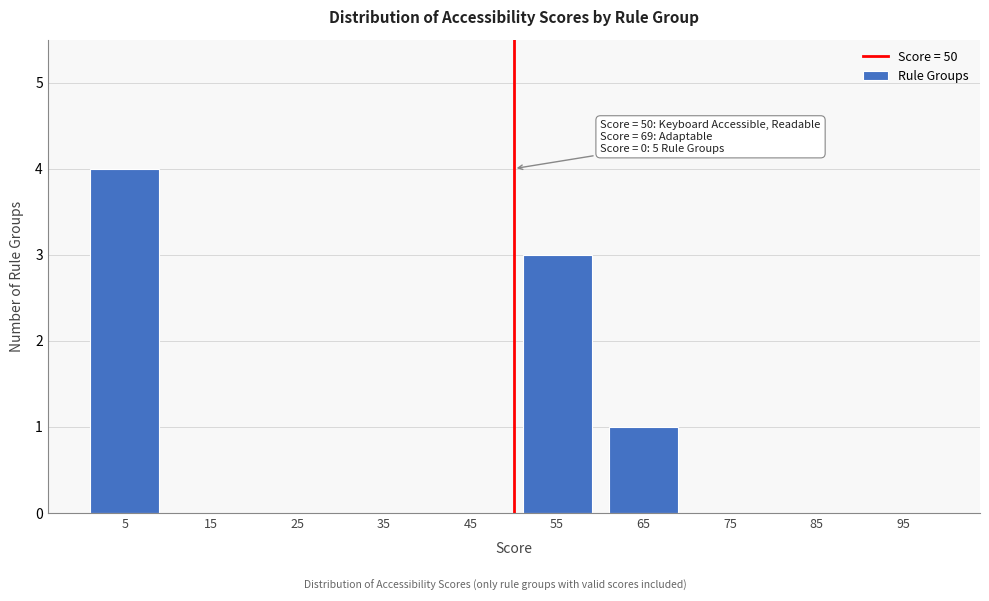

Over which range of the x-axis is the bar tallest?

0 to 10